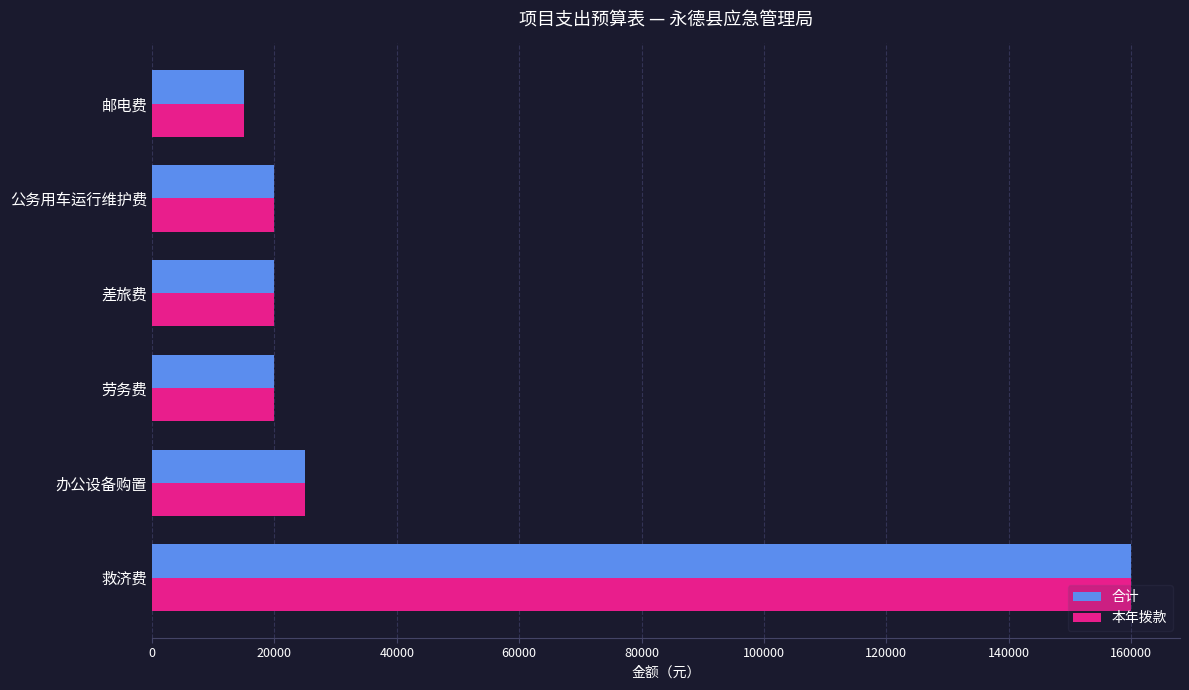

The value of 本年拨款 at 救济费 is 160000. True or false?

True